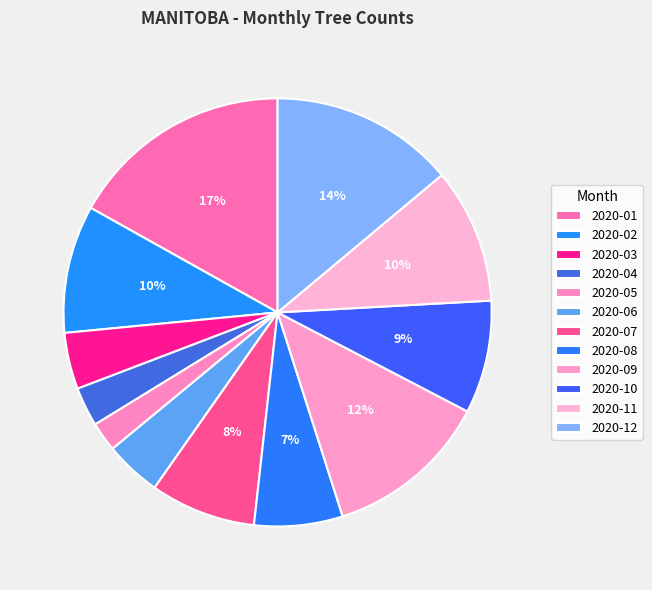

Is 2020-09 the majority of the pie?

No